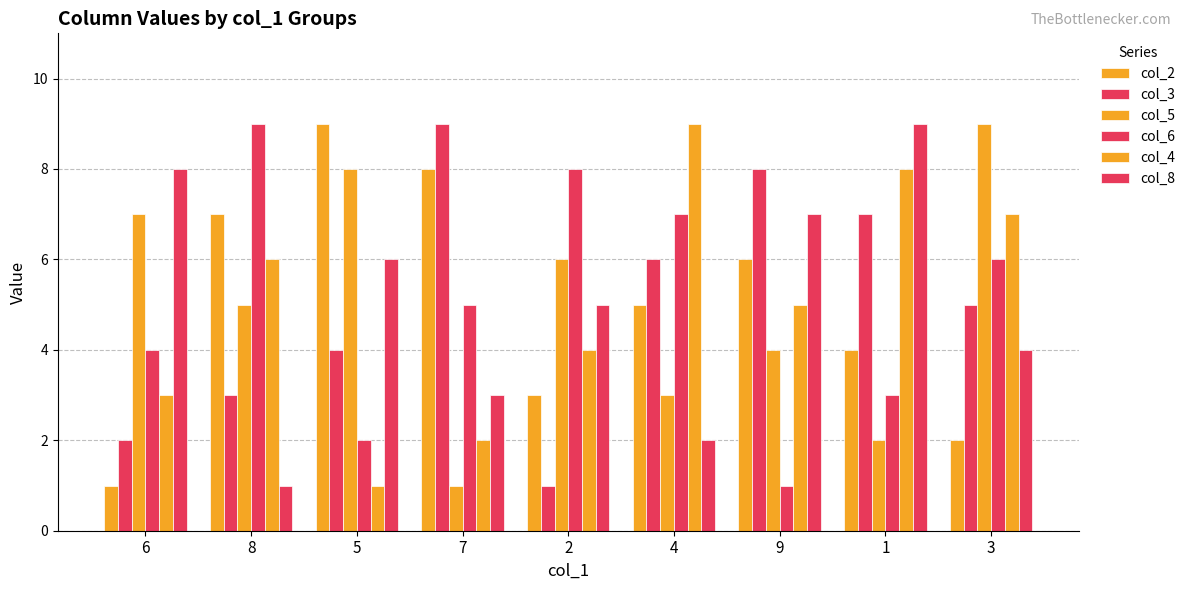

Read the col_6 value at 8.

9